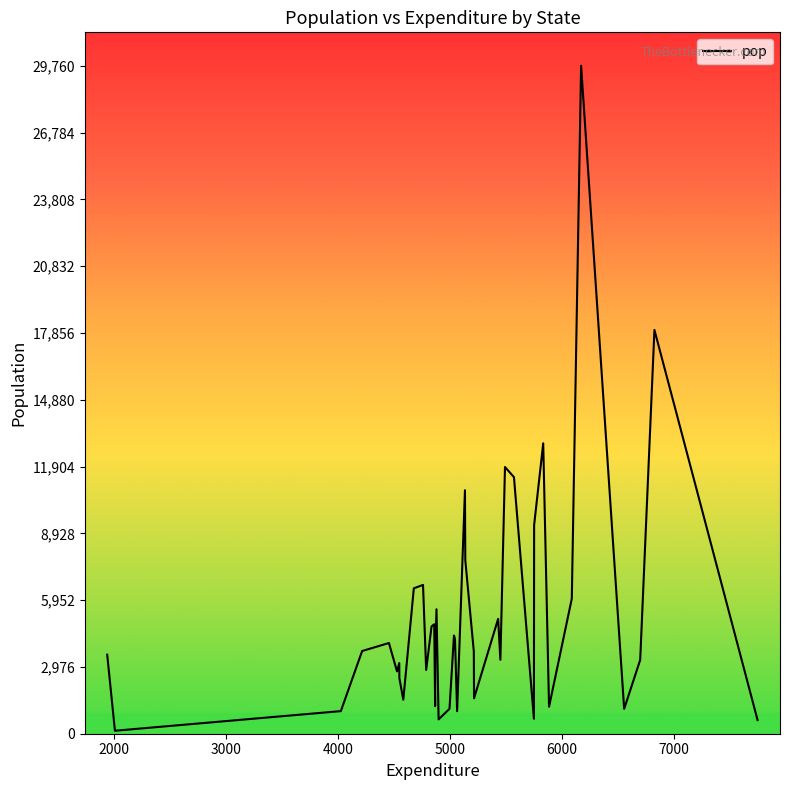

What is the difference between the maximum and minimum values?

29627